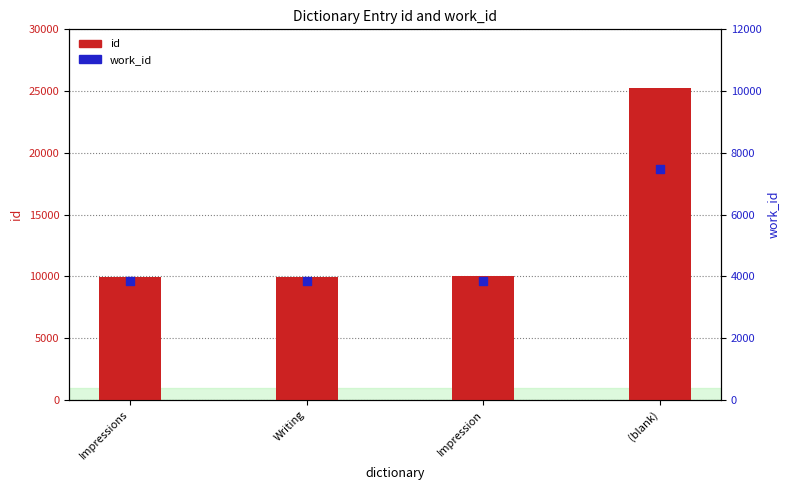

Which series has the largest Y range (max minus min)?

id